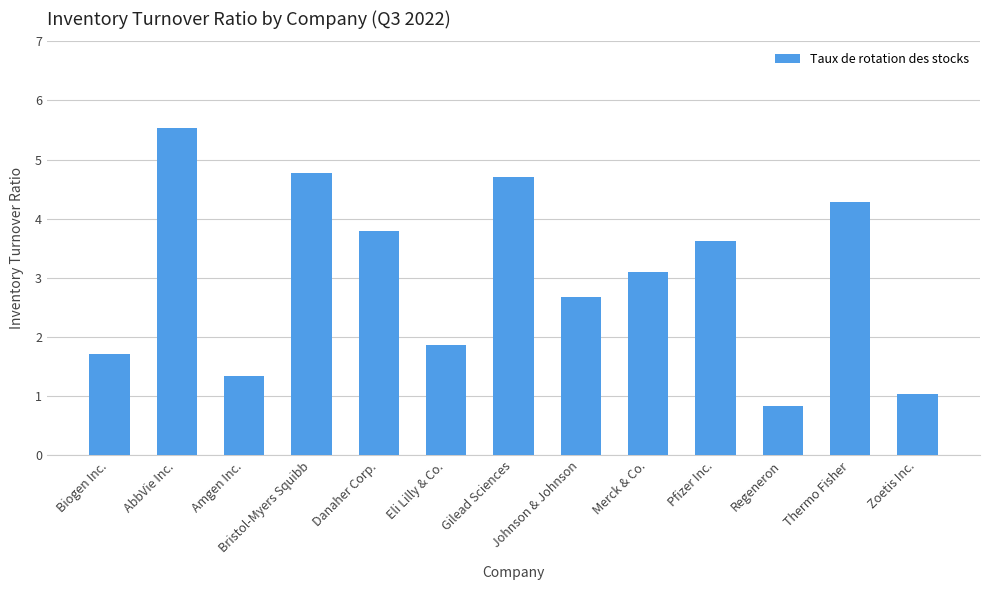

How many categories are shown in the chart?

13